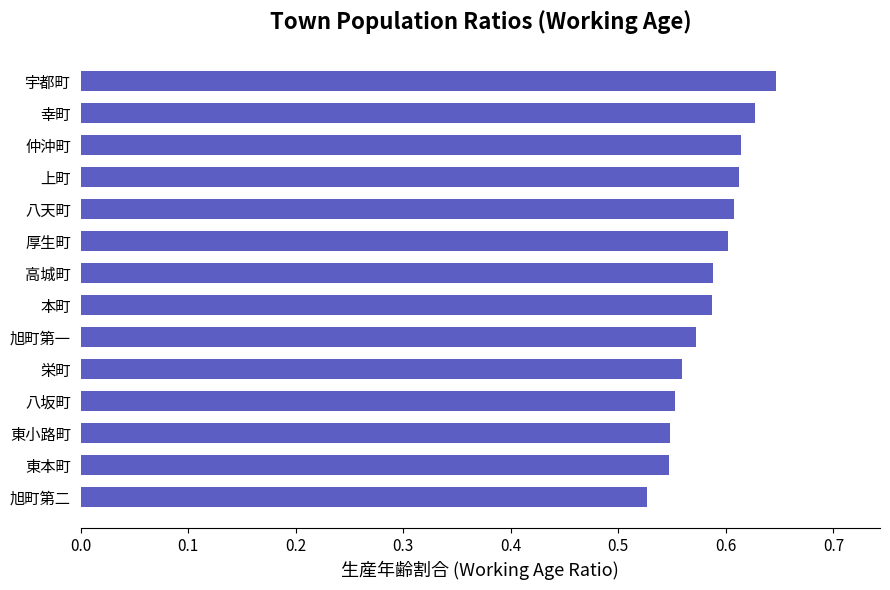

True or false: the data shows 0.2 at 旭町第二.

False